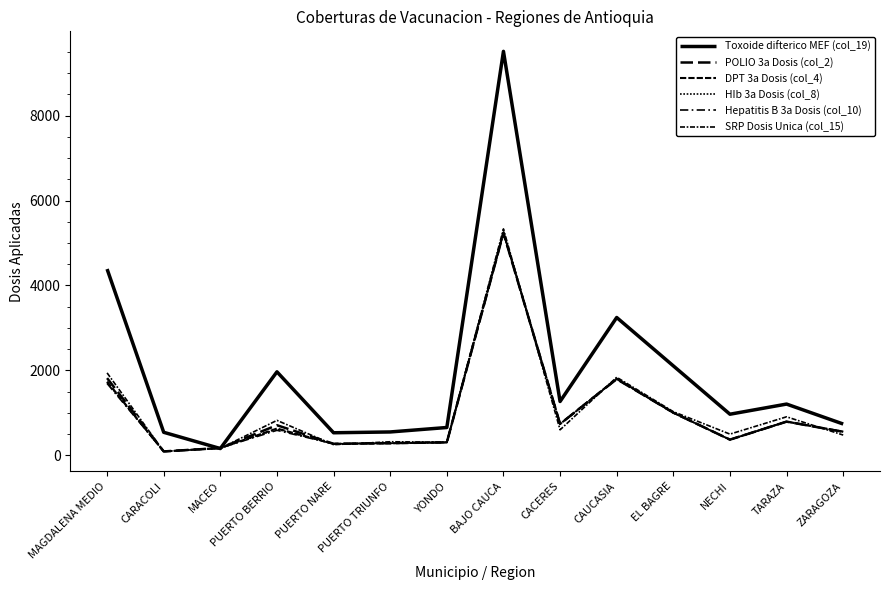

Which series has the widest spread of values?

Toxoide difterico MEF (col_19)